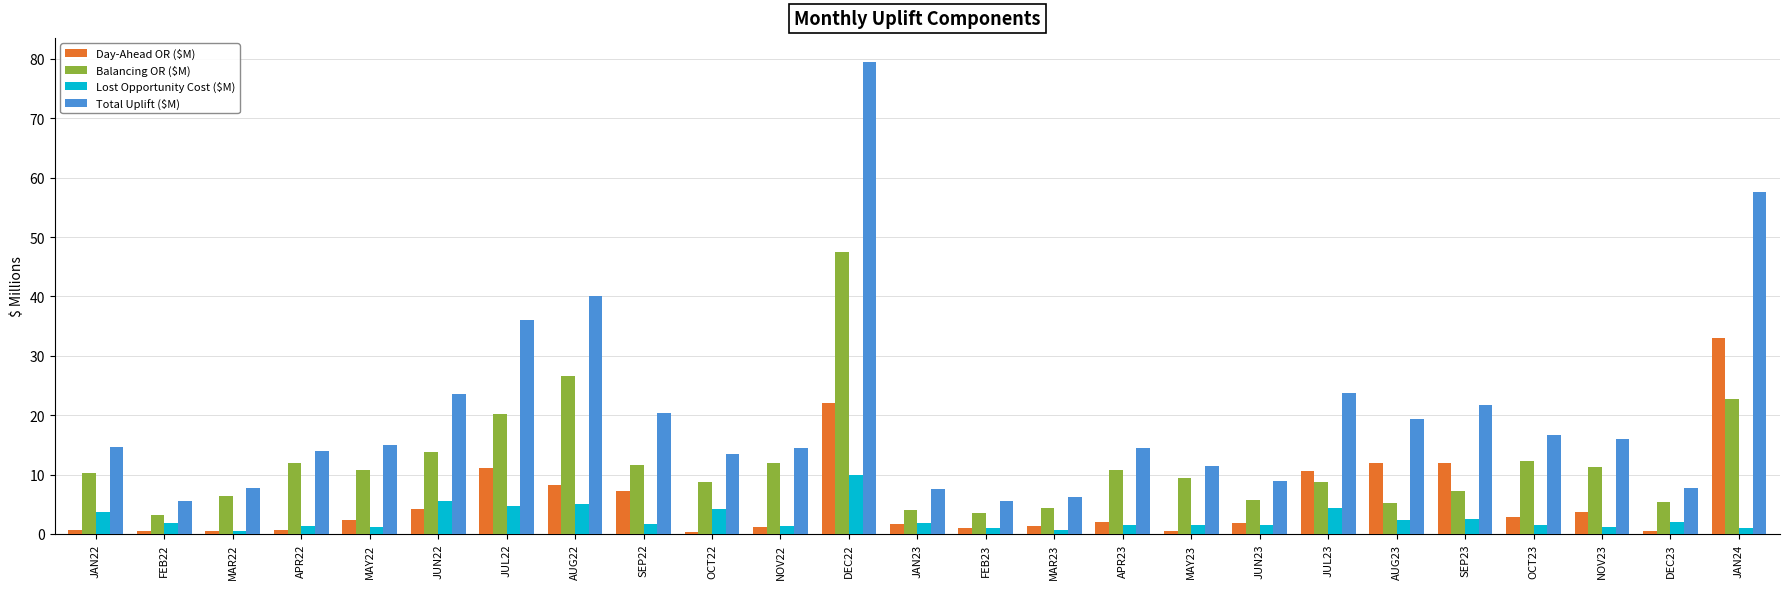

Which series has the largest total across all categories?

Total Uplift ($M)